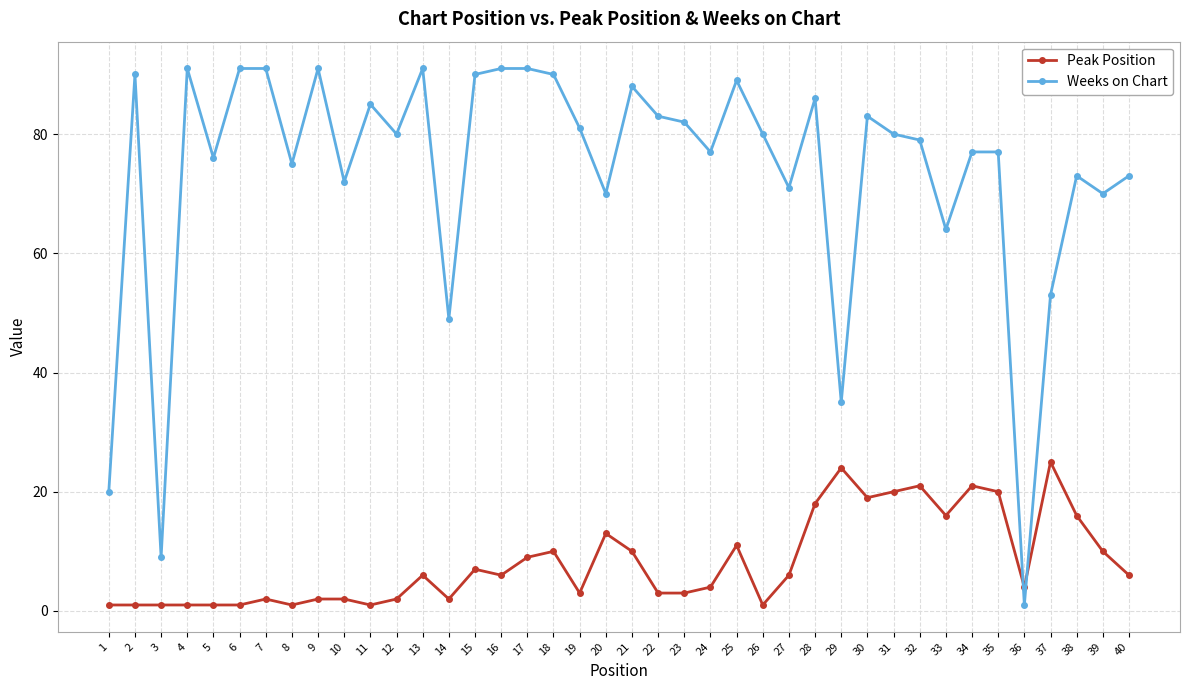

How many lines are shown in the chart?

2